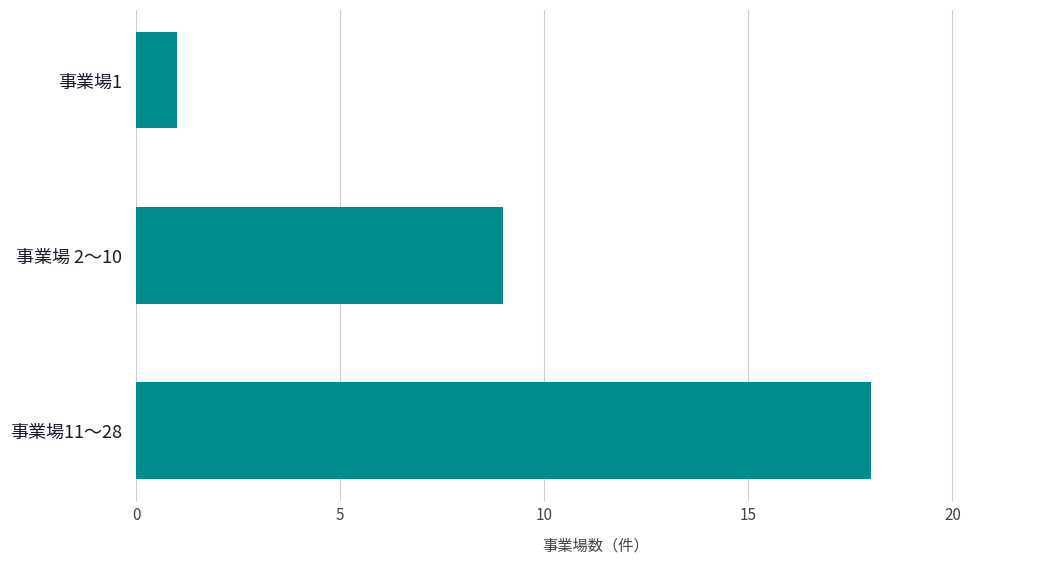

Reading bottom to top, what are all the values shown in this chart?

事業場11〜28=18	事業場 2〜10=9	事業場1=1